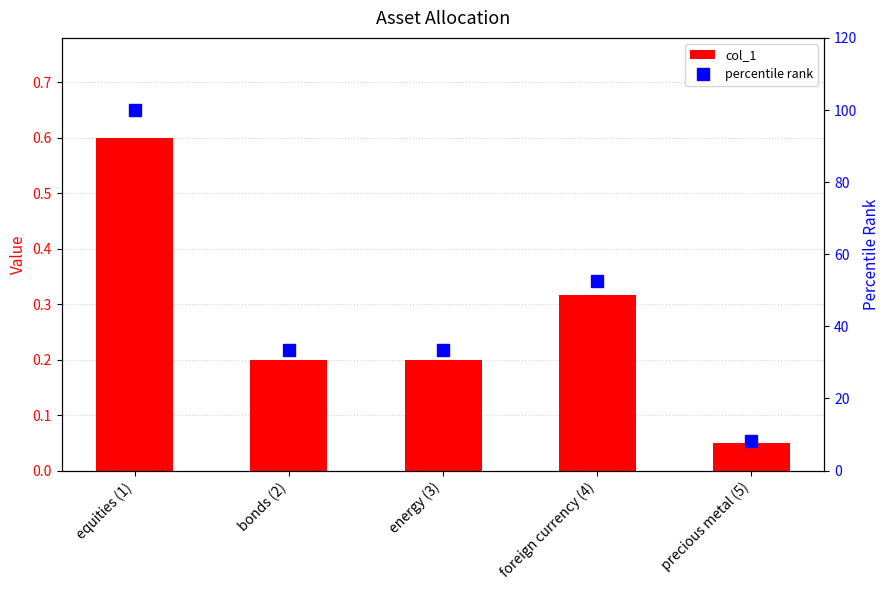

What is the label of the 1st bar from the right?

precious metal (5)